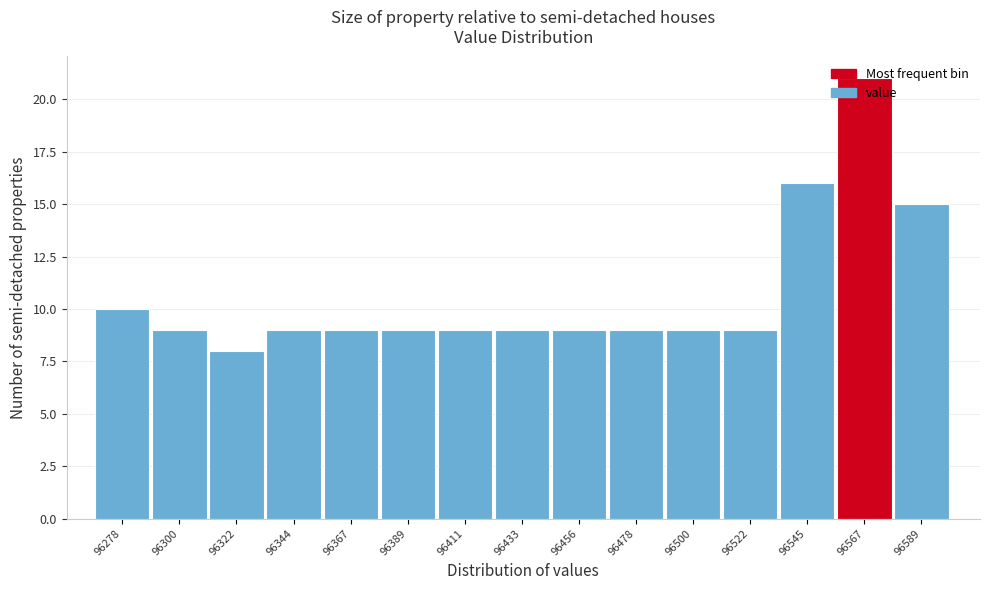

What is the smallest value displayed?

8